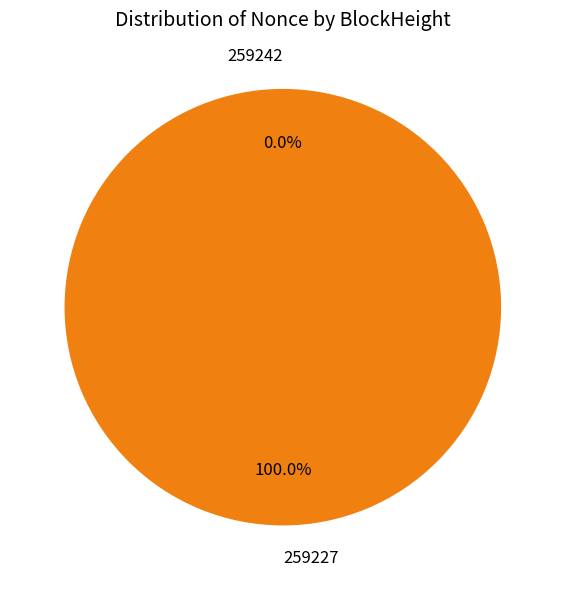

The 259242 slice represents 0% of the pie. True or false?

True